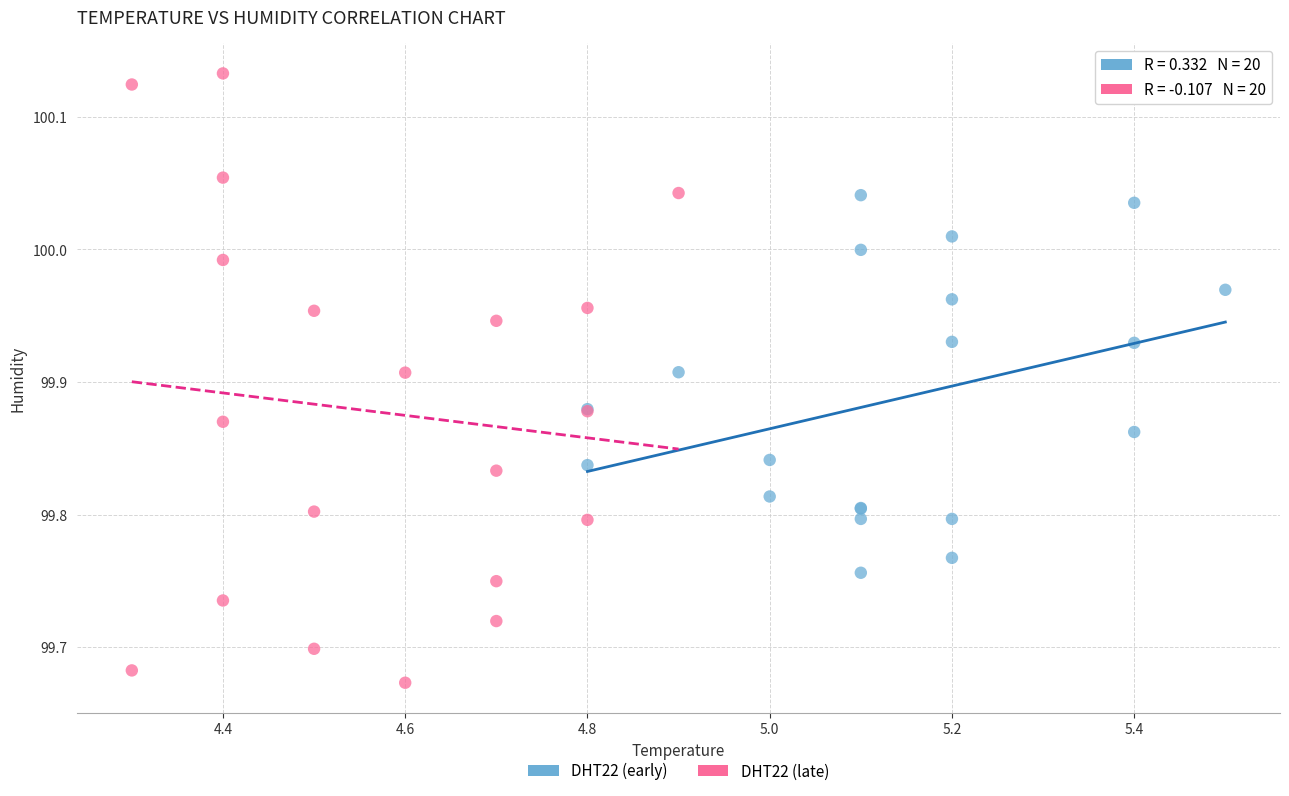

What are all the series names shown in the legend?

DHT22 (early), DHT22 (late)